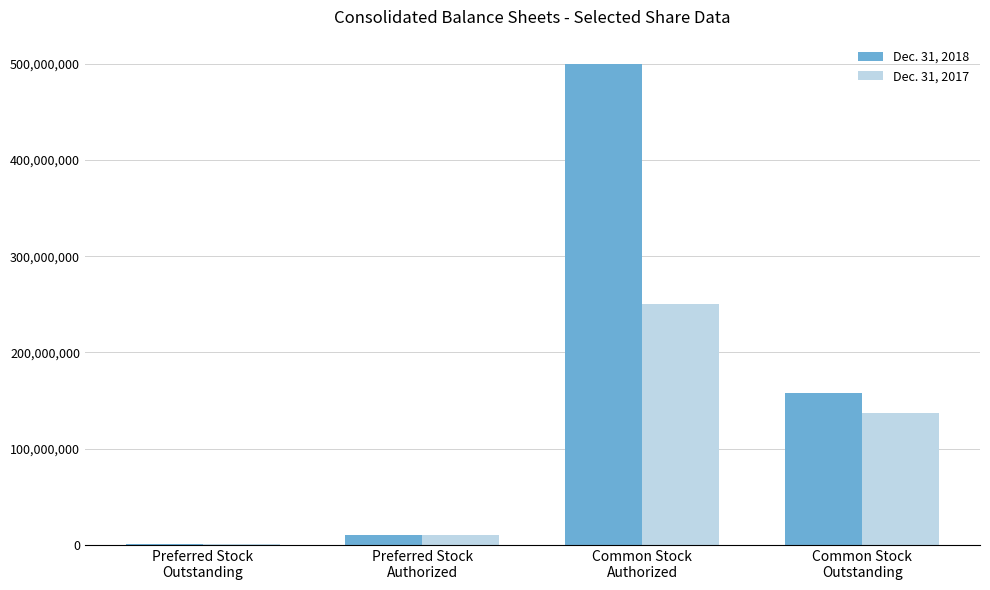

Which series has the largest total across all categories?

Dec. 31, 2018